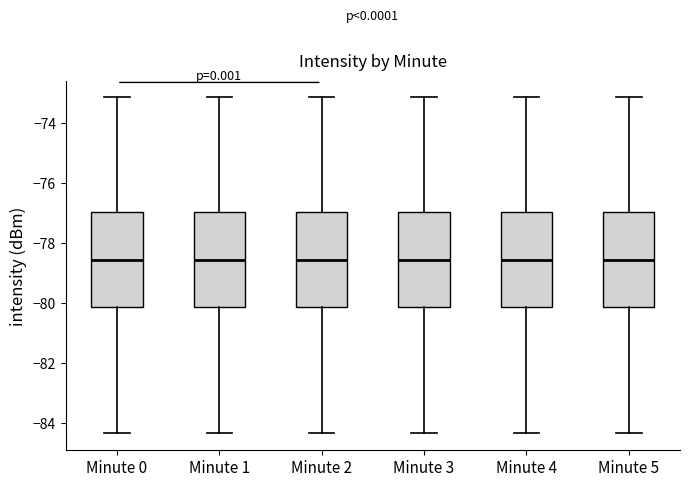

Where is the lower edge of the box for Minute 5 on the y-axis? The values are not printed on the chart, so give them approximately, as read against the axis.

-80.2